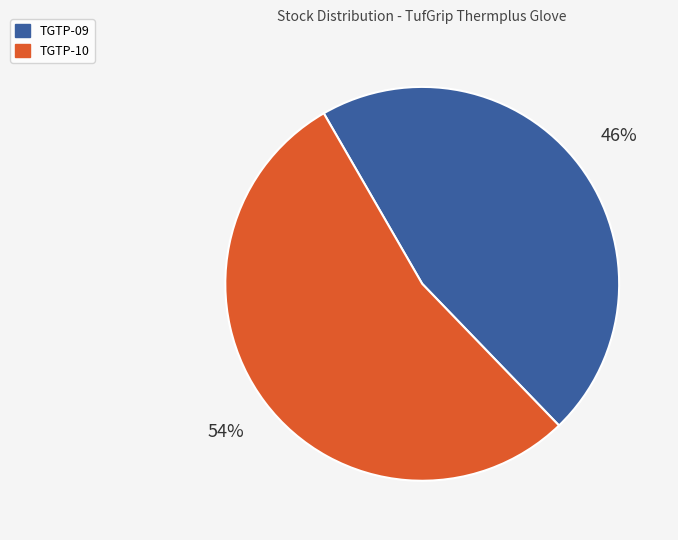

To the nearest percent, what percentage of the pie is TGTP-10?

54%